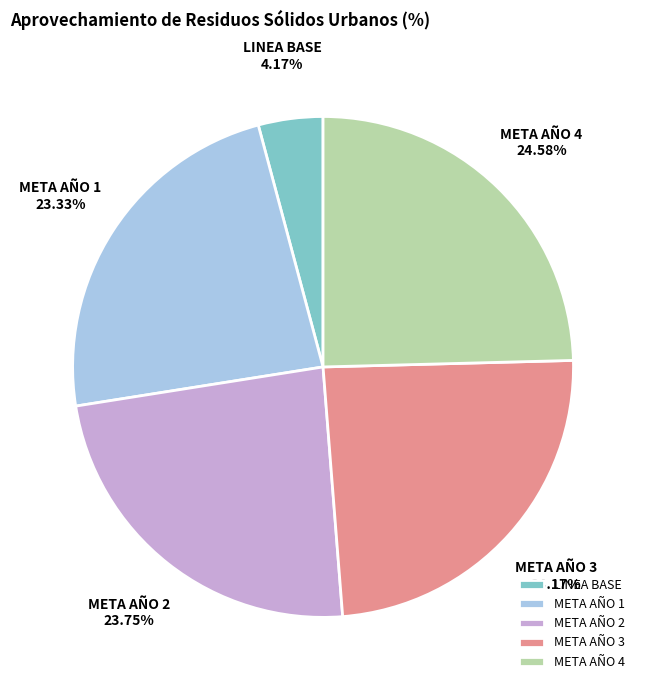

What percentage is the META AÑO 3 slice, to the nearest percent?

24%